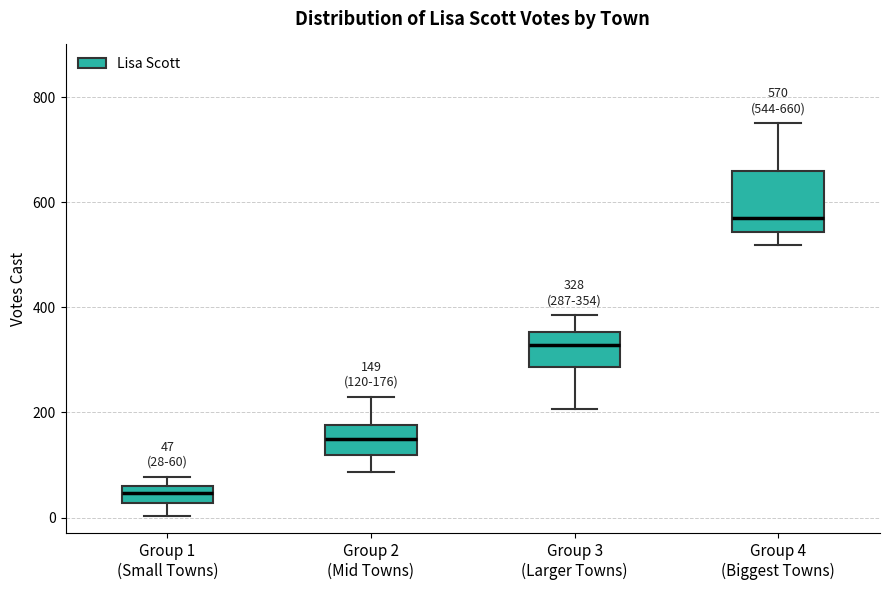

Which box is the tallest, from its lower edge to its upper edge?

Group 4 (Biggest Towns)